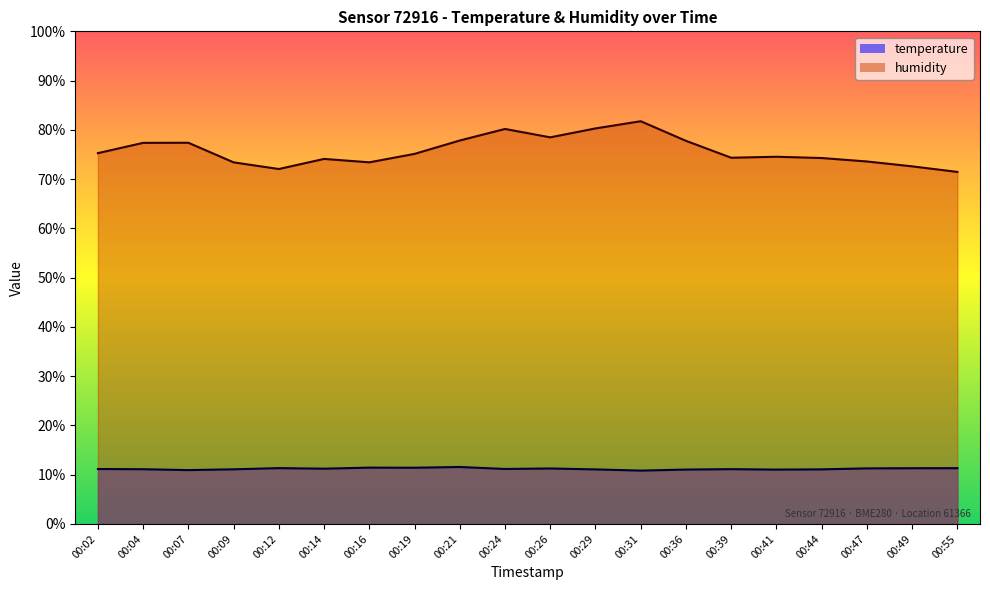

Reading right to left, extract all data points from this chart.

temperature: 00:55=11.3	00:49=11.3	00:47=11.3	00:44=11.1	00:41=11.0	00:39=11.1	00:36=11.0	00:31=10.8	00:29=11.1	00:26=11.3	00:24=11.2	00:21=11.6	00:19=11.4	00:16=11.4	00:14=11.2	00:12=11.3	00:09=11.1	00:07=10.9	00:04=11.1	00:02=11.2
humidity: 00:55=71.5	00:49=72.6	00:47=73.6	00:44=74.3	00:41=74.5	00:39=74.3	00:36=77.8	00:31=81.8	00:29=80.3	00:26=78.5	00:24=80.2	00:21=77.8	00:19=75.1	00:16=73.4	00:14=74.1	00:12=72.0	00:09=73.4	00:07=77.4	00:04=77.4	00:02=75.3